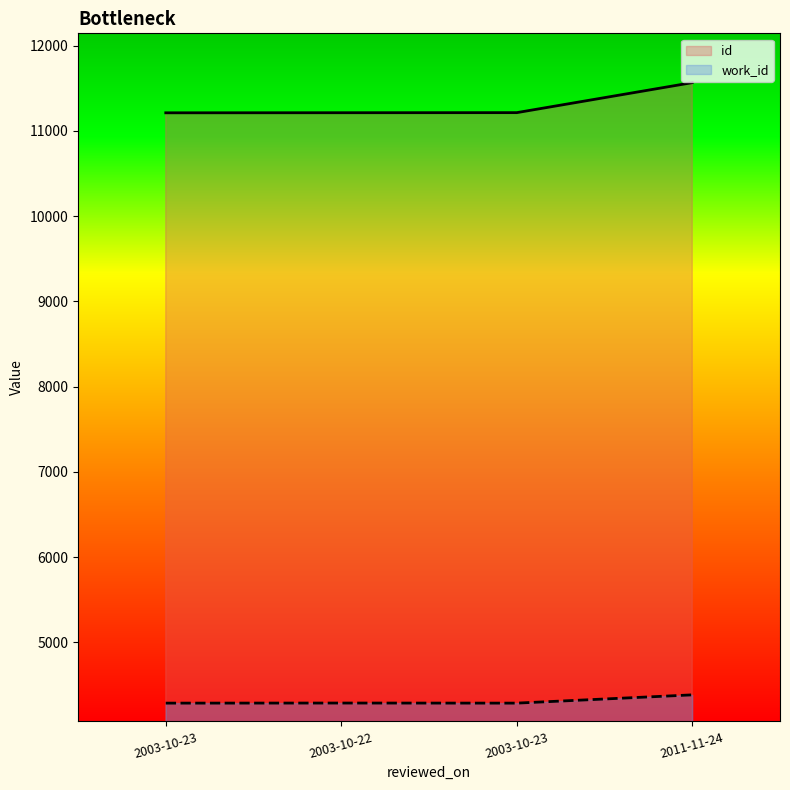

Where is id nearest to the value 11388?

2003-10-23